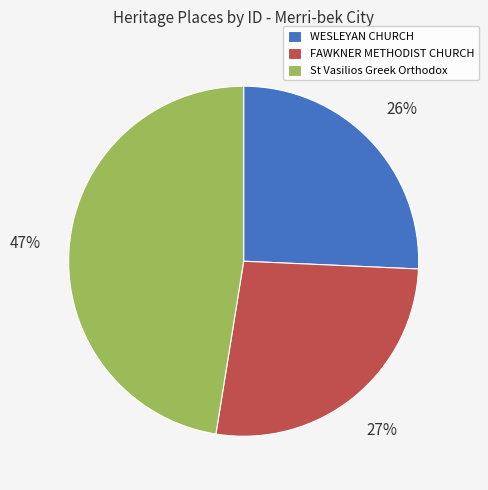

What percentage is the WESLEYAN CHURCH slice, to the nearest percent?

26%